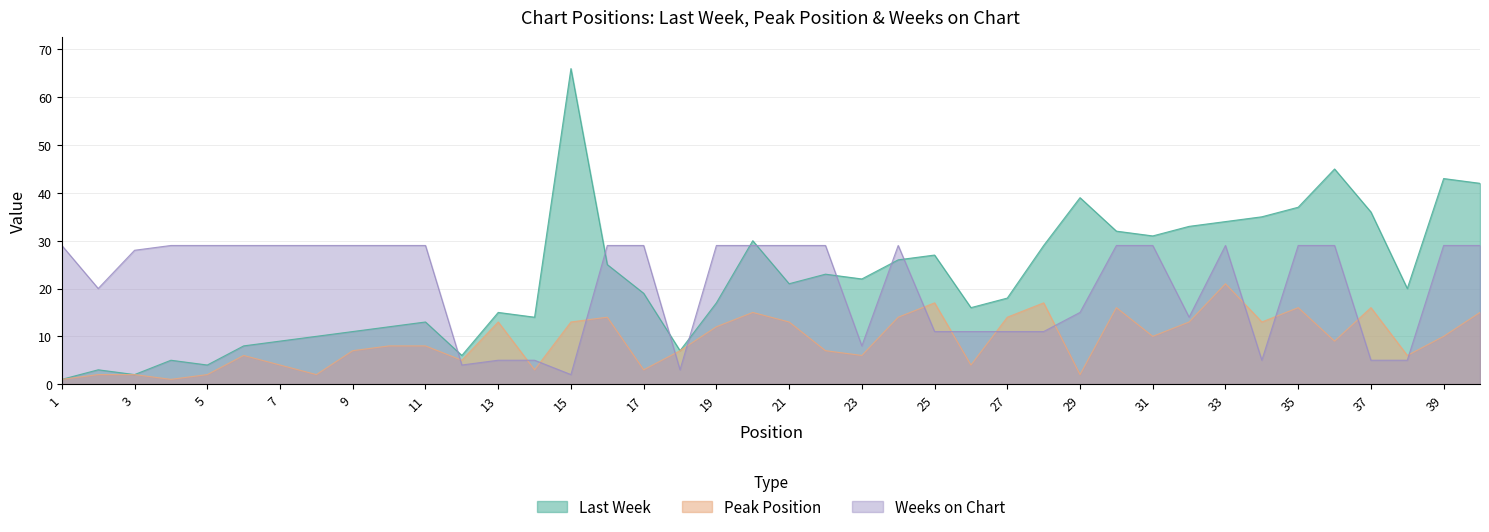

Does the chart display data point markers on the line(s)?

No